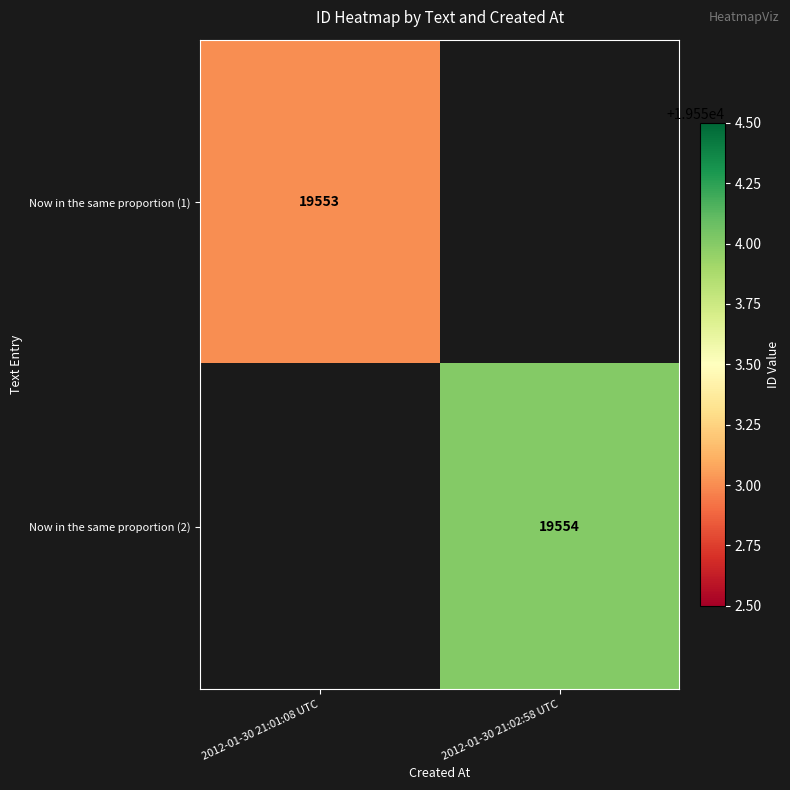

The Now in the same proportion (1) series shows 19553 at 2012-01-30 21:01:08 UTC. True or false?

True